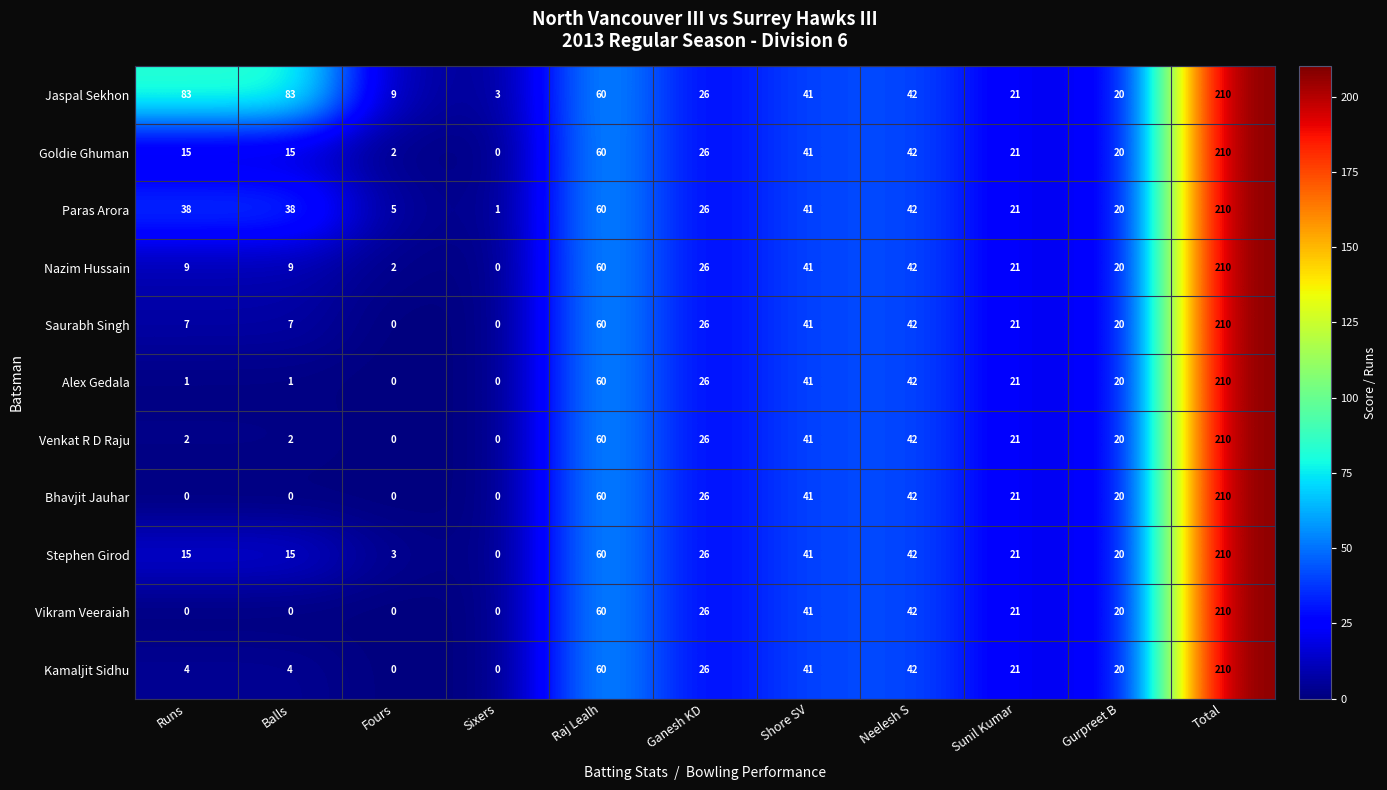

What is the maximum value shown in the chart?

210